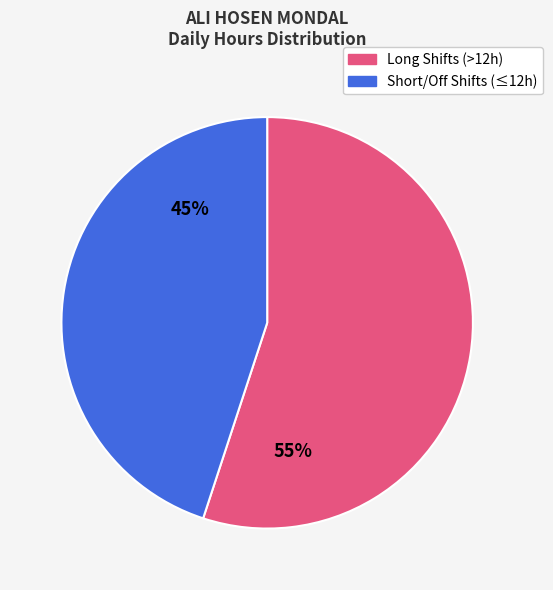

Is there a majority slice in this chart?

Yes